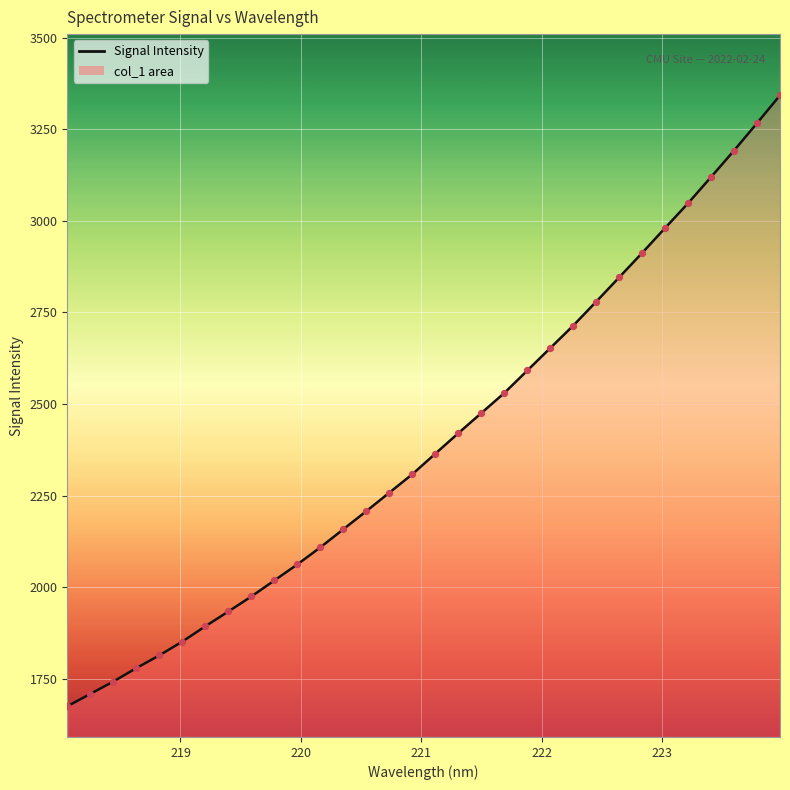

What is the smallest value displayed?

1675.1